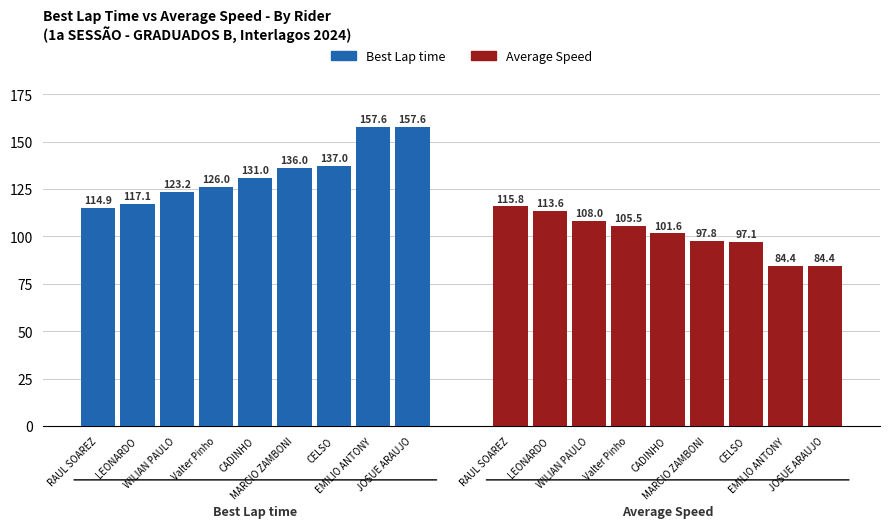

The value of Best Lap time at RAUL SOAREZ is 38.1. True or false?

False